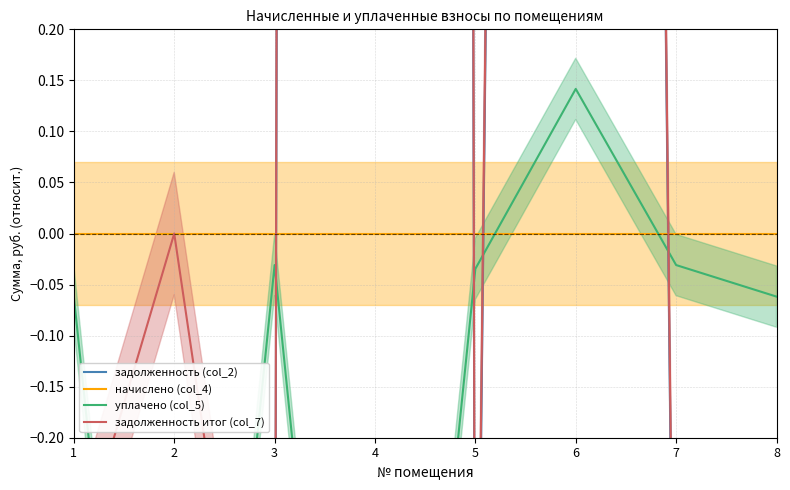

What value does the задолженность итог (col_7) series have at 5?

-0.7